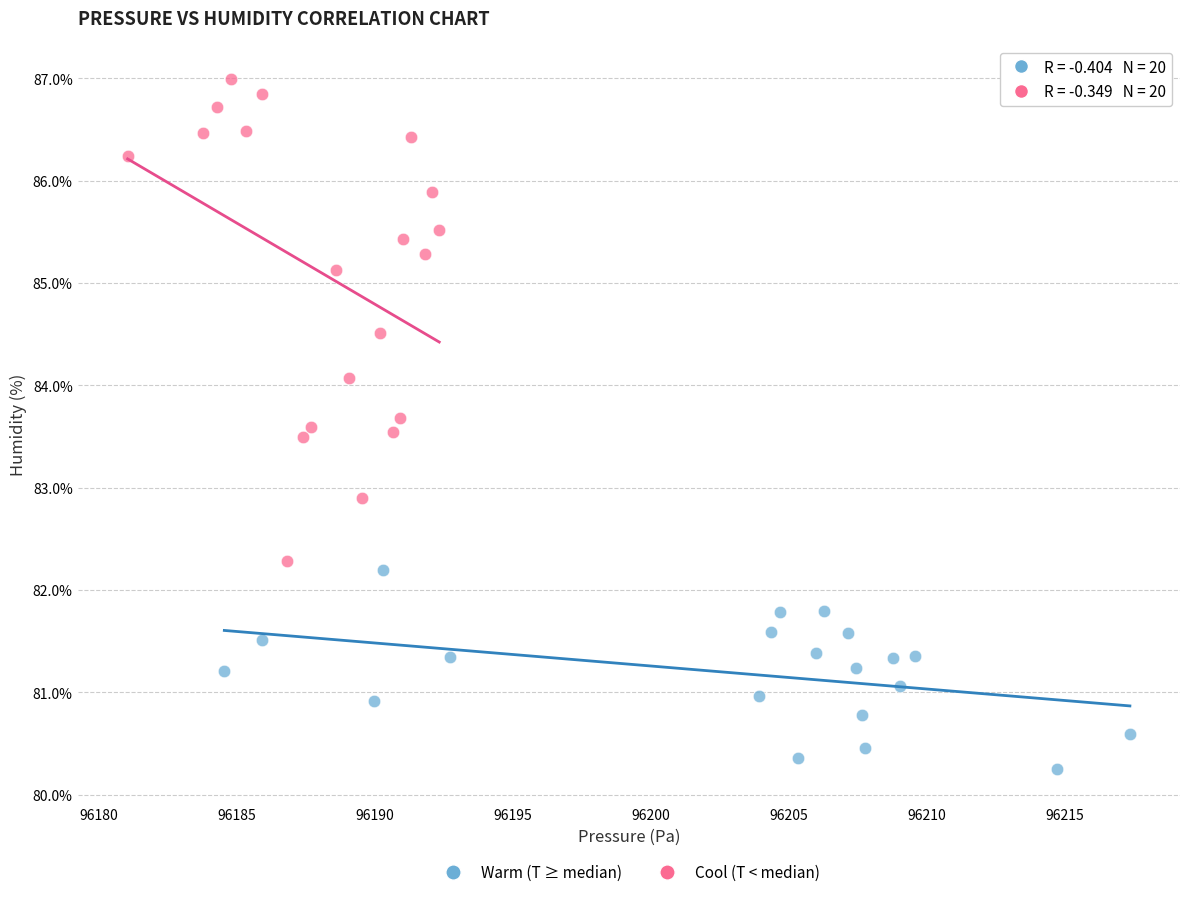

Which series has the widest spread of Y values?

Cool (T < median)